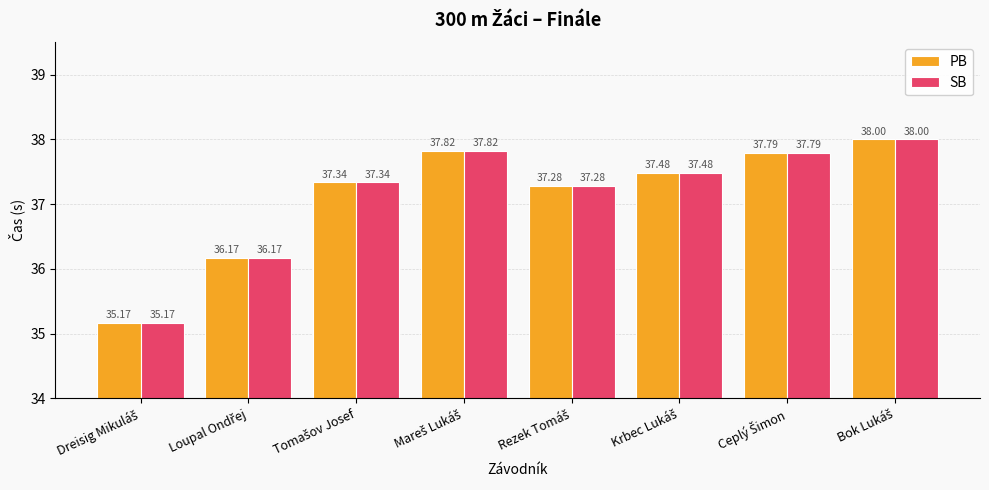

What is the average value of the PB series?

37.1